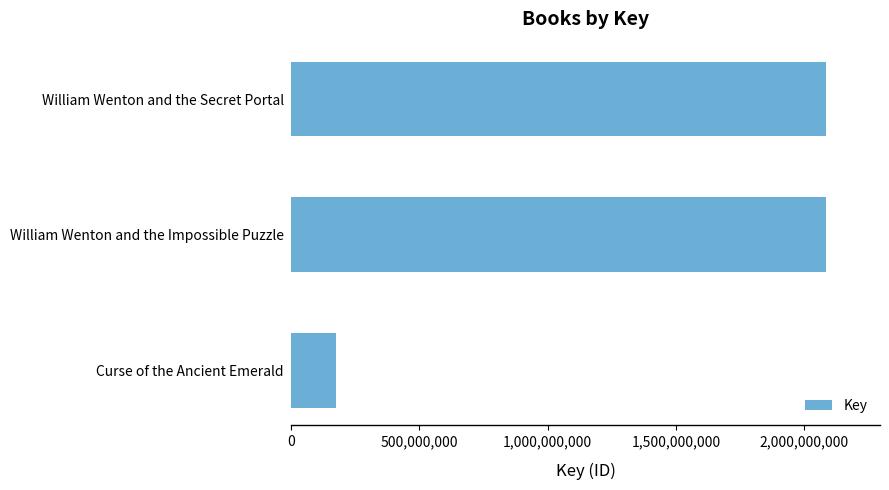

What is the label of the 1st bar from the bottom?

Curse of the Ancient Emerald